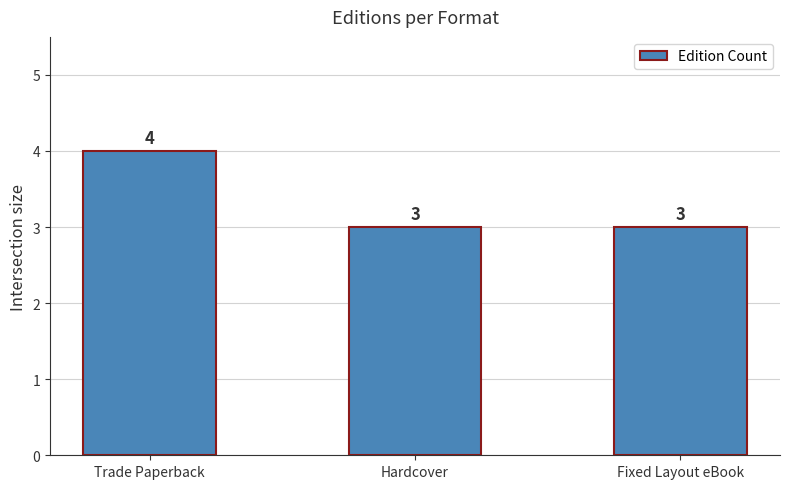

What is the label of the 3rd bar from the right?

Trade Paperback